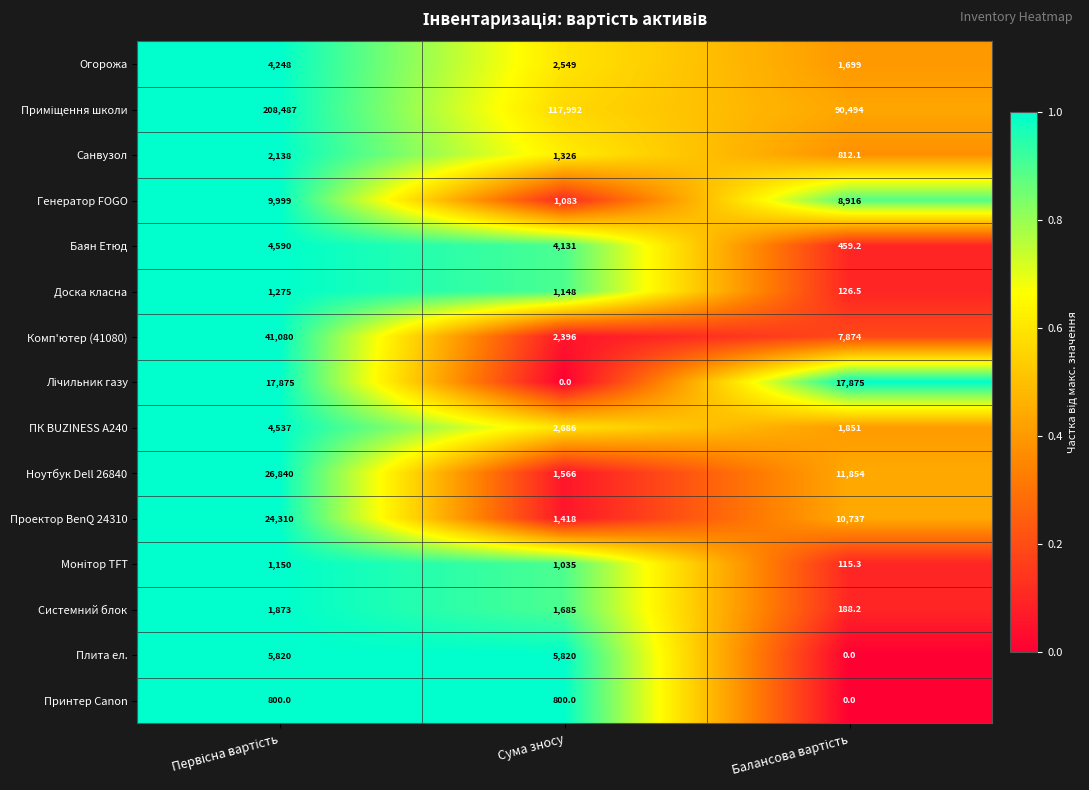

What is the difference between the maximum and minimum values in the Системний блок series?

1684.8